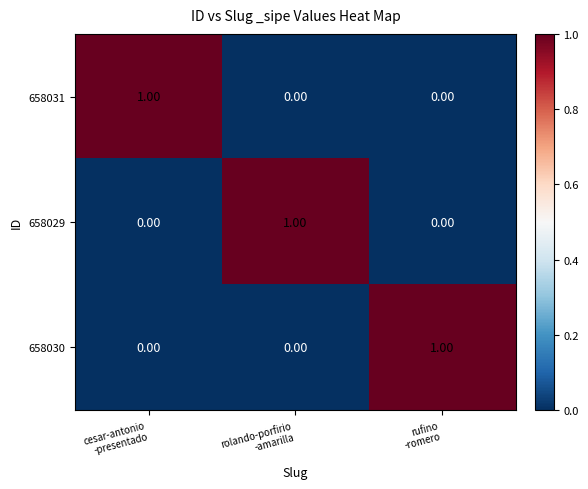

At how many categories does at least one series exceed 0?

3